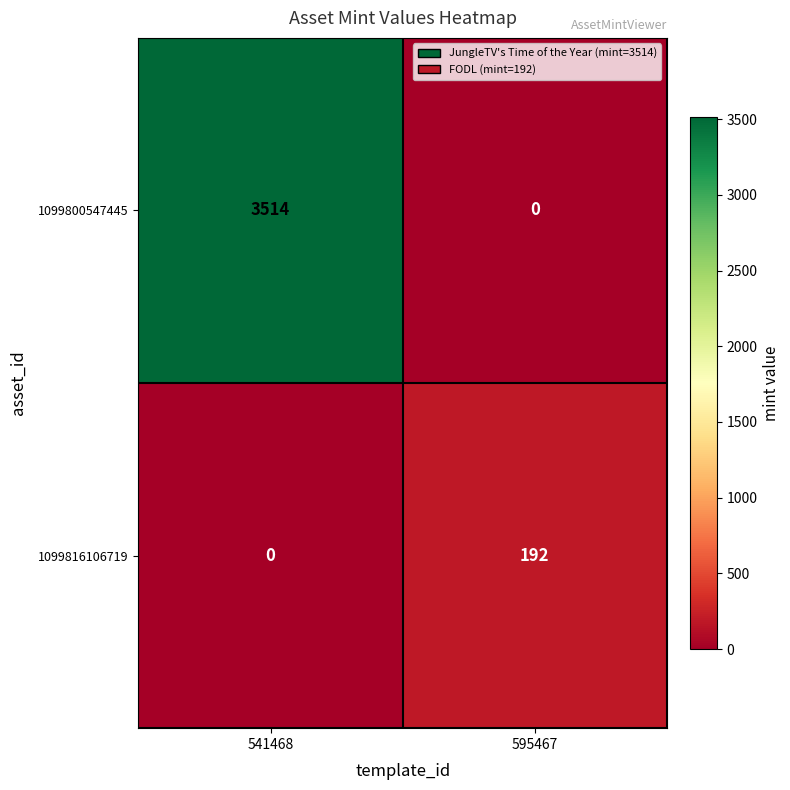

Count the number of data series in this chart.

2